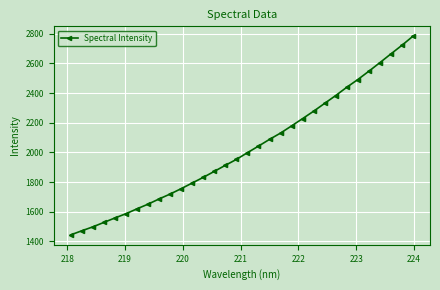

What is the value of the 32nd point from the left?

2782.3